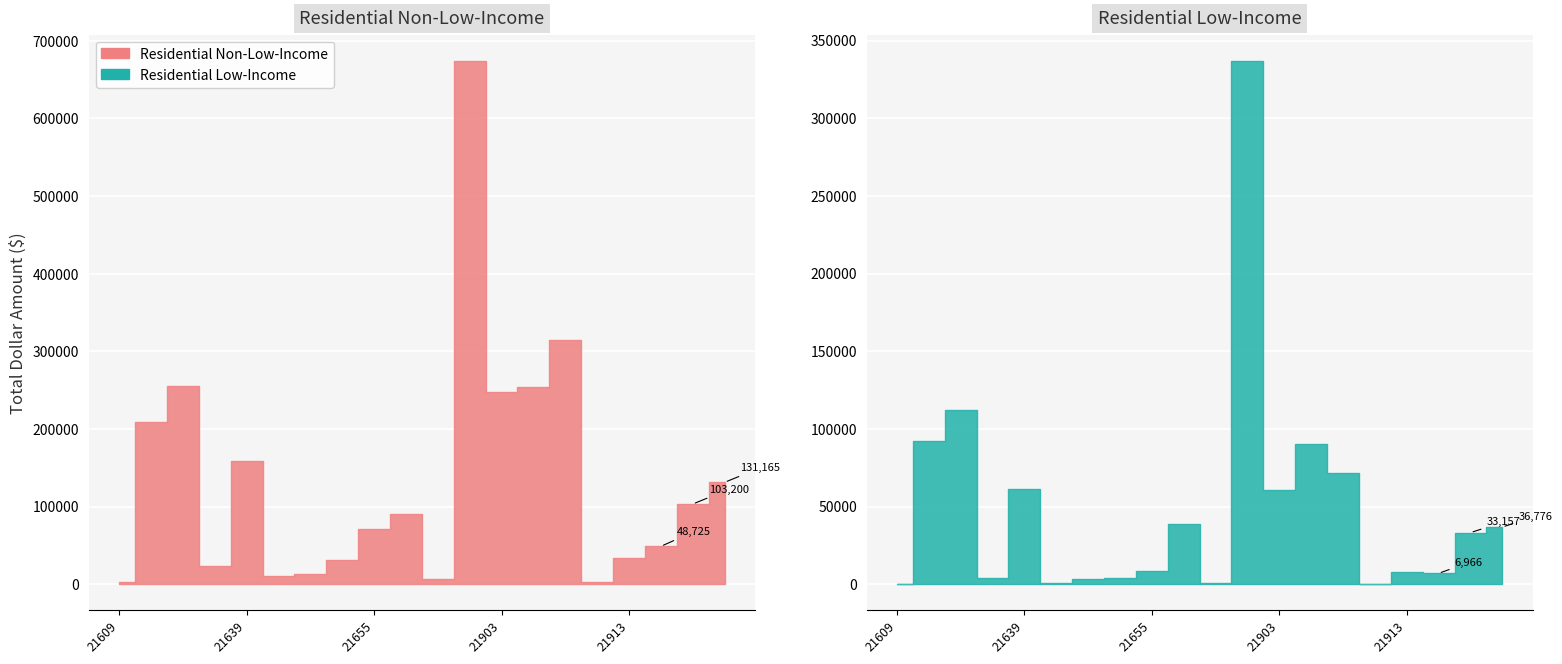

Which category has the highest value across all series?

21901